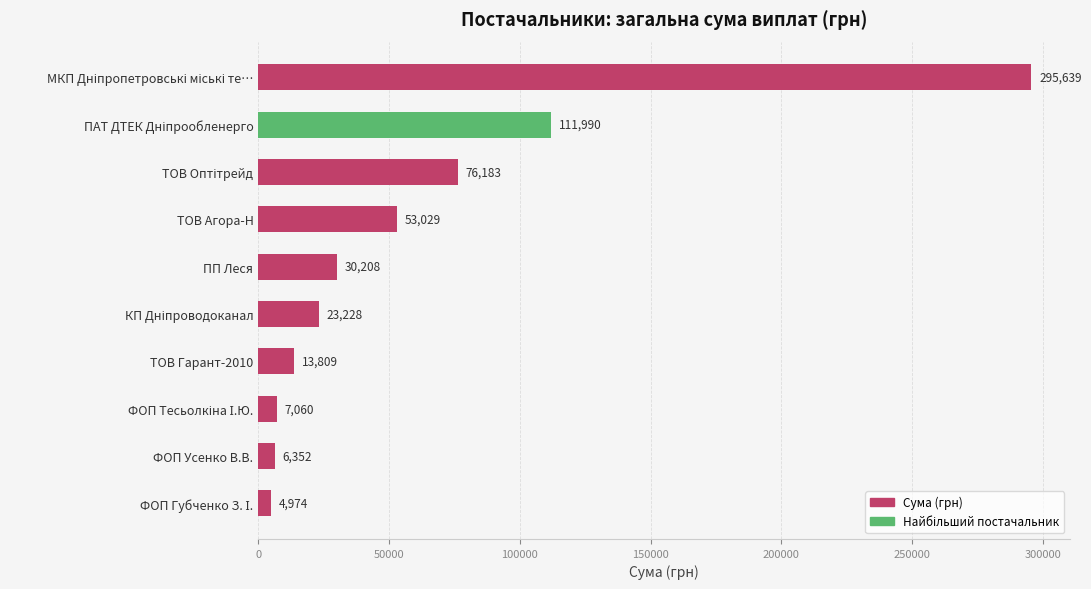

What is the value of the 10th bar from the top?

4973.8